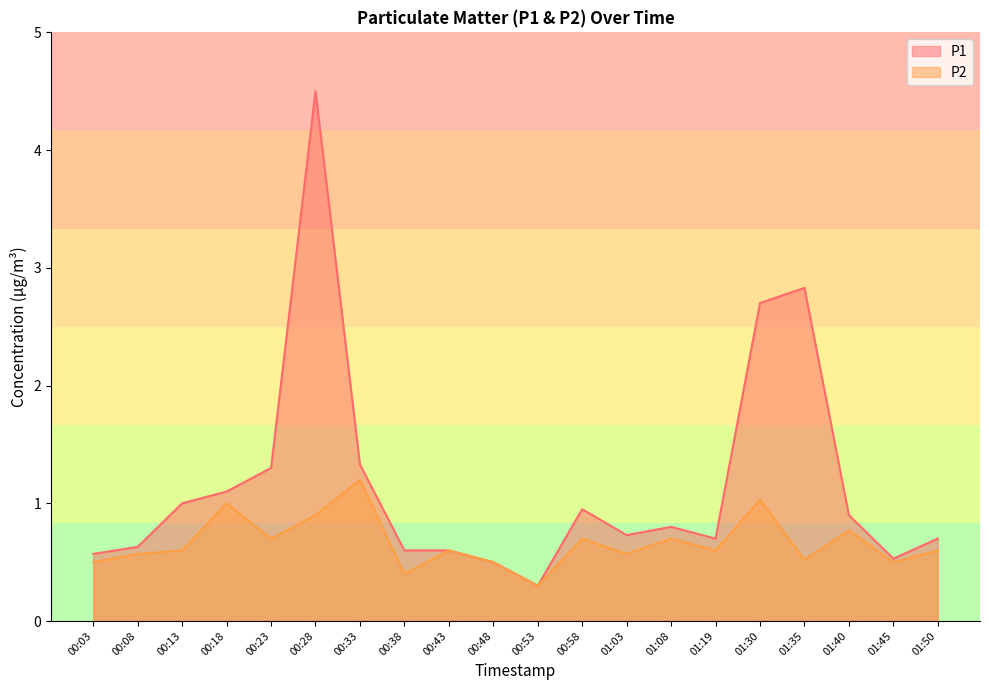

In P2, how many points are higher than both neighbors (excluding endpoints)?

7